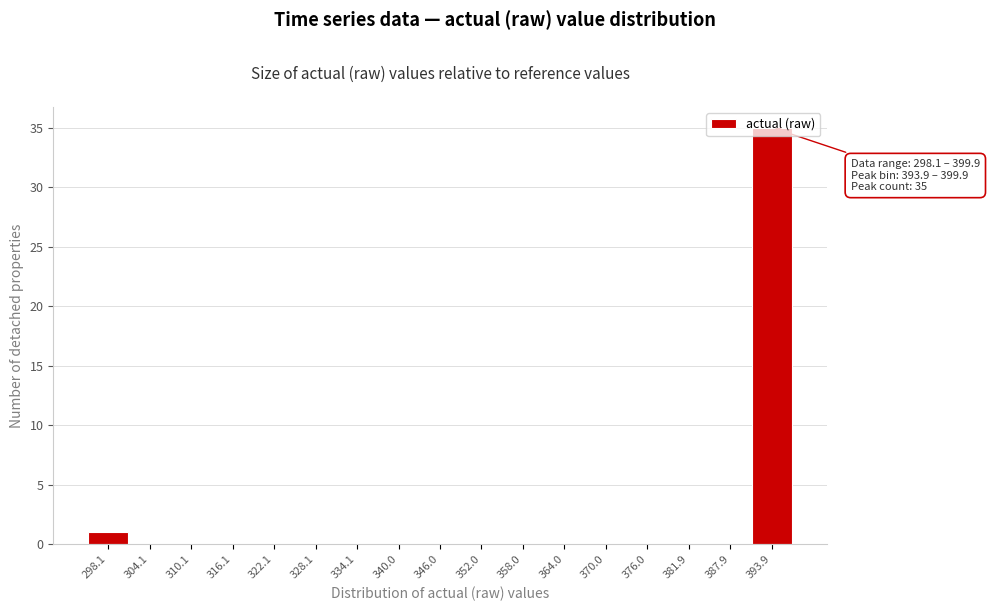

What is the change in value from 358.0 to 393.9?

+35